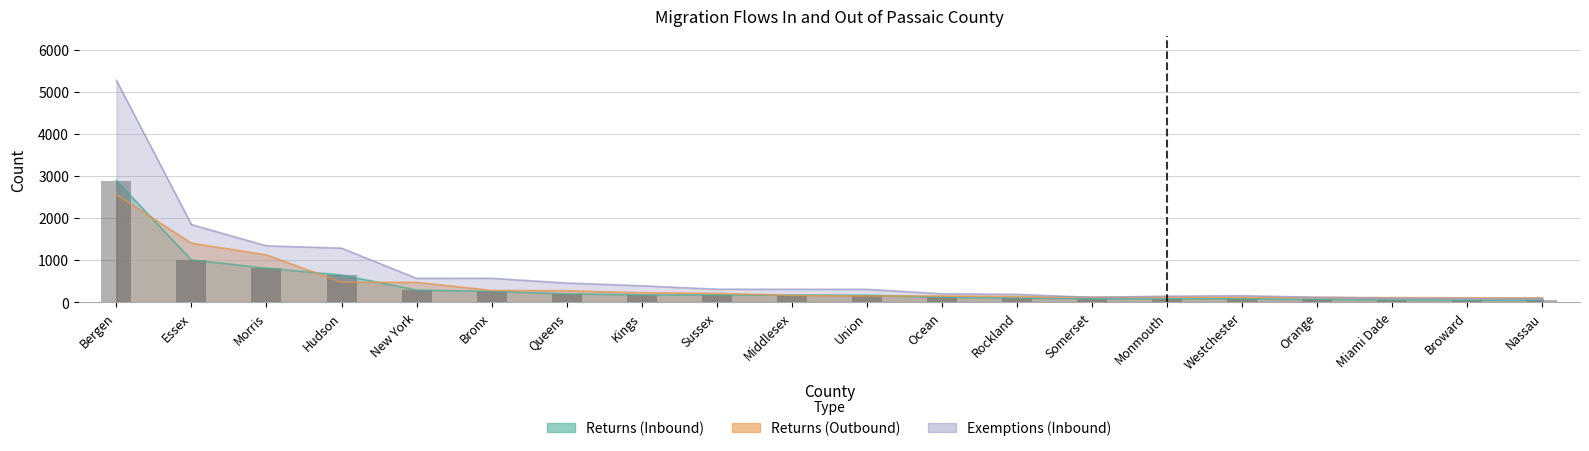

True or false: Returns (Inbound) has a value of 116 at Ocean.

True